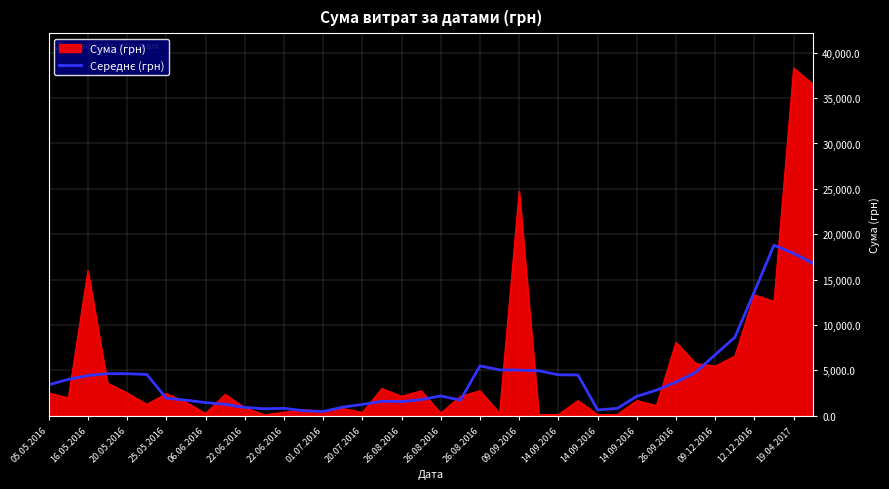

Which series has the largest range (max minus min)?

Сума (грн)